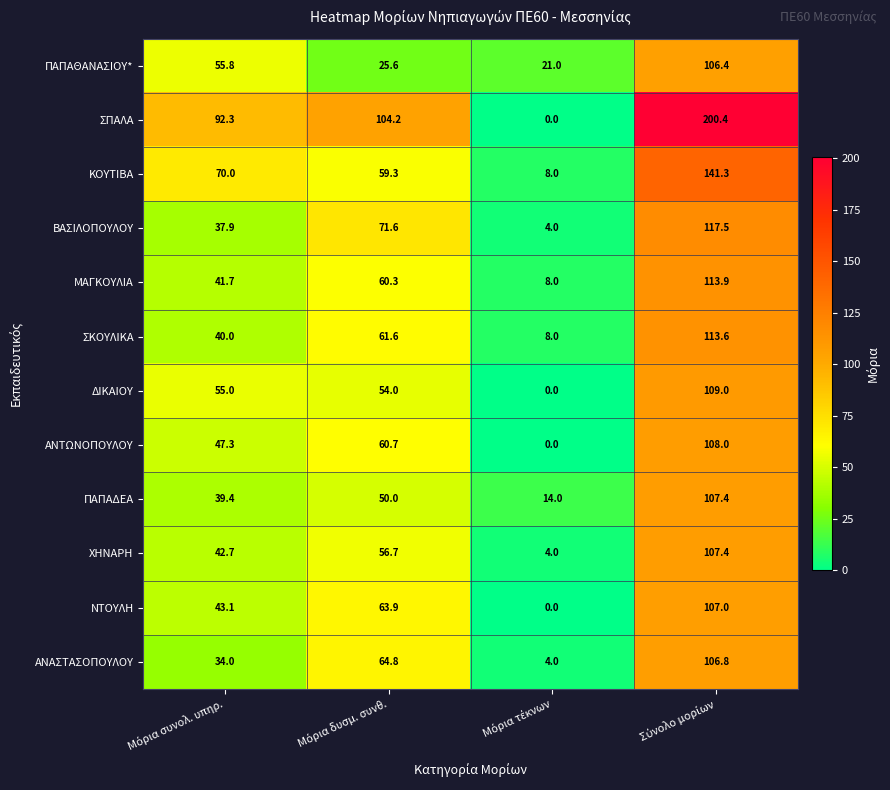

What is the sum of all ΣΚΟΥΛΙΚΑ values?

223.2